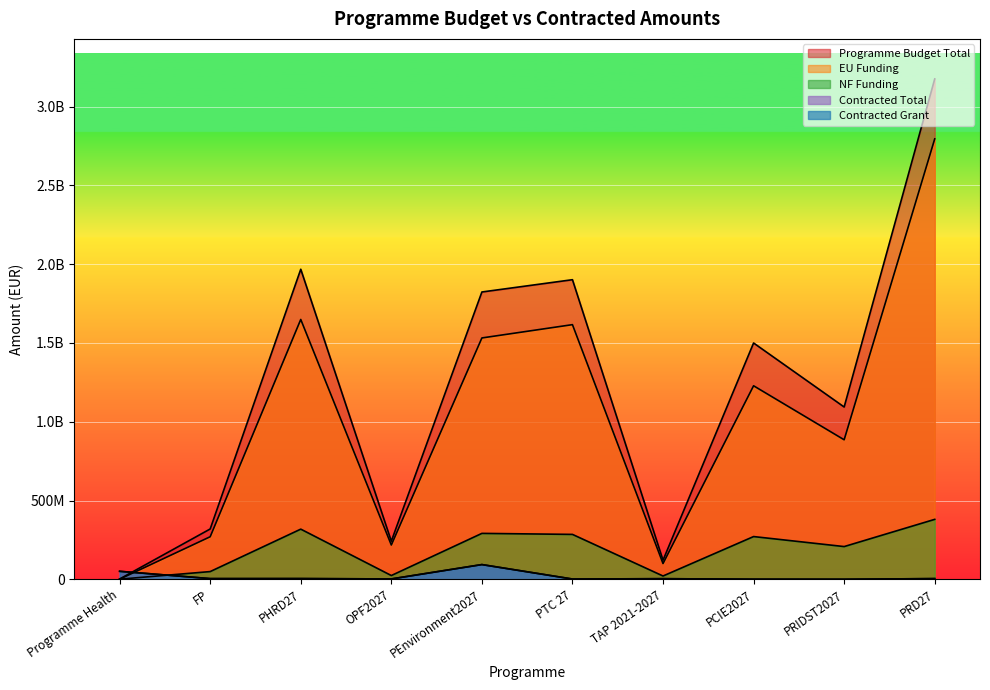

Reading left to right, list all the values displayed in this chart.

Programme Budget Total: Programme Health=2067568.5	FP=319625584.6	PHRD27=1967481886.5	OPF2027=242075000.9	PEnvironment2027=1823206271.0	PTC 27=1901163532.0	TAP 2021-2027=121480340.0	PCIE2027=1499593382.0	PRIDST2027=1093446113.0	PRD27=3175060538.0
EU Funding: Programme Health=1044441.8	FP=270331378.5	PHRD27=1648922418.2	OPF2027=217867500.0	PEnvironment2027=1531590093.0	PTC 27=1615989000.0	TAP 2021-2027=100279500.0	PCIE2027=1228150000.0	PRIDST2027=885510000.0	PRD27=2794508480.0
NF Funding: Programme Health=1023126.8	FP=49294206.0	PHRD27=318559468.3	OPF2027=24207500.9	PEnvironment2027=291616178.0	PTC 27=285174532.0	TAP 2021-2027=21200840.0	PCIE2027=271443382.0	PRIDST2027=207936113.0	PRD27=380552058.0
Contracted Total: Programme Health=51124094.4	FP=4661779.9	PHRD27=4875168.1	OPF2027=2578956.2	PEnvironment2027=93721591.3	PTC 27=2169281.1	TAP 2021-2027=4154181.4	PCIE2027=1037922.5	PRIDST2027=490840.2	PRD27=4763024.4
Contracted Grant: Programme Health=50910898.4	FP=4648527.2	PHRD27=4862385.8	OPF2027=2576911.1	PEnvironment2027=93721540.2	PTC 27=1850363.3	TAP 2021-2027=4154181.4	PCIE2027=731147.4	PRIDST2027=488283.8	PRD27=4662811.2